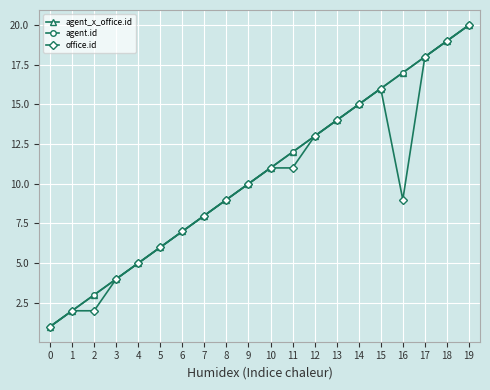

True or false: agent_x_office.id and office.id cross at least once.

False